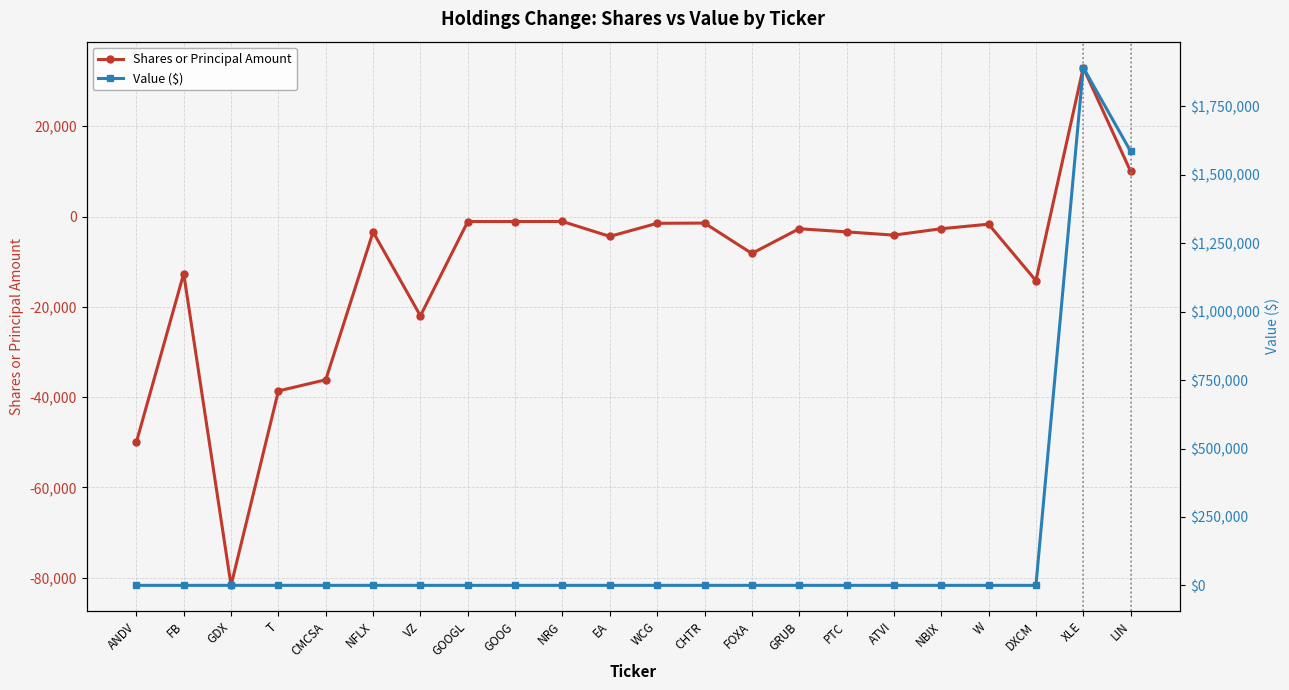

True or false: Shares or Principal Amount and Value ($) cross at least once.

False